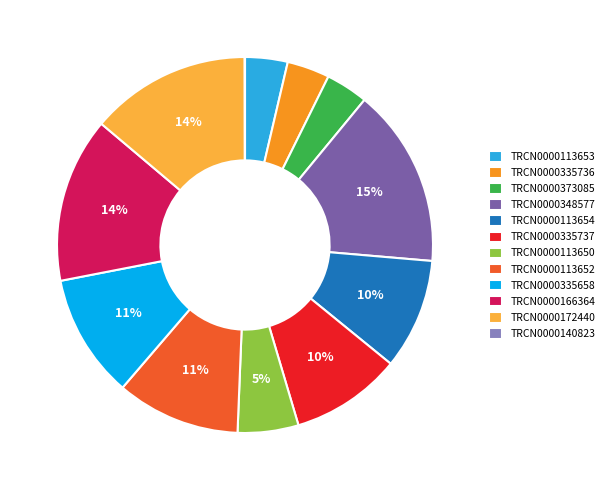

What is the largest slice in the pie chart?

TRCN0000348577